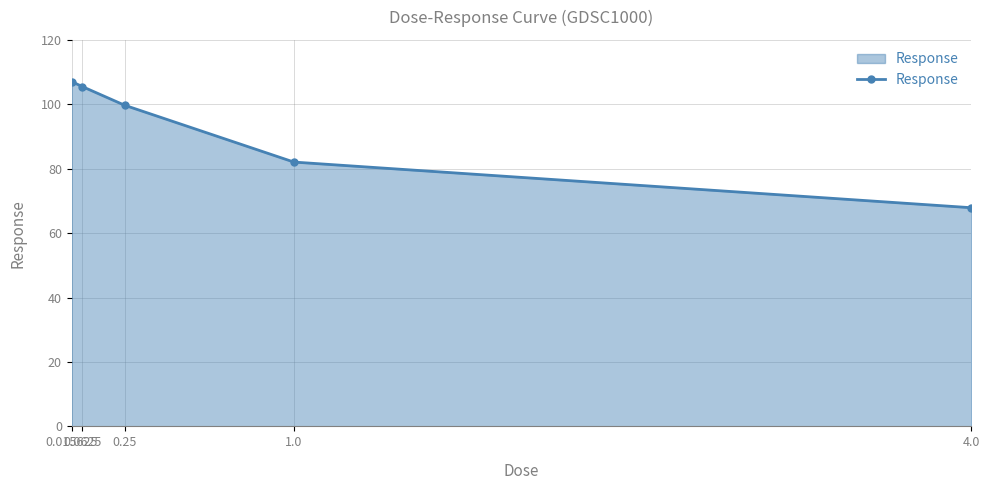

What is the sum of the values at 0.25 and 4.0?

167.6